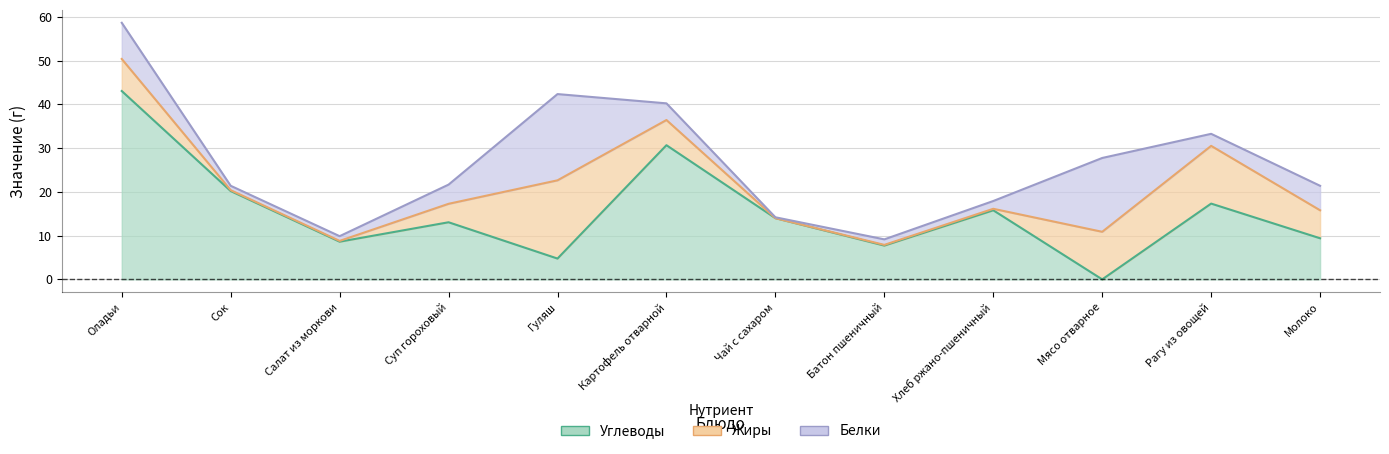

What is the spread (max minus min) of values at Оладьи?

35.7